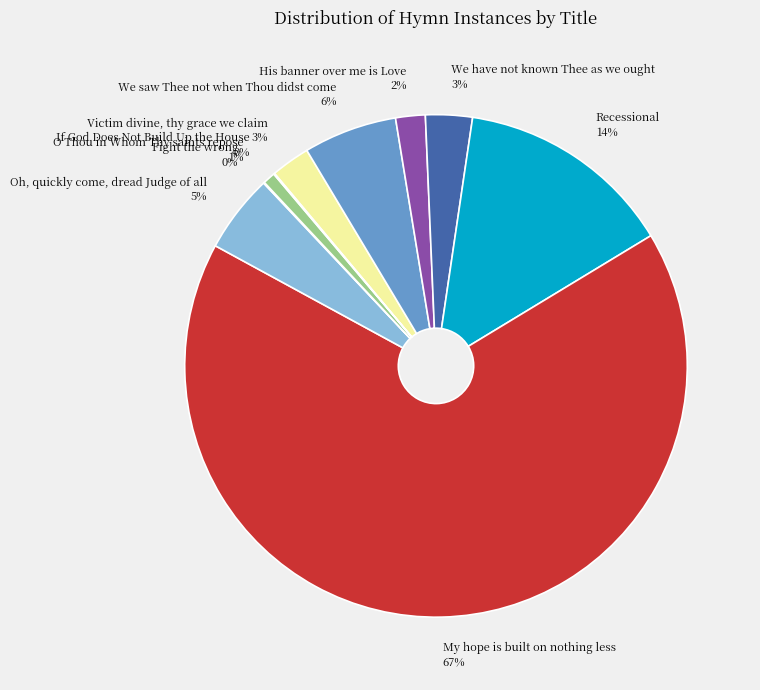

Do Recessional and His banner over me is Love together represent more than half of the pie?

No